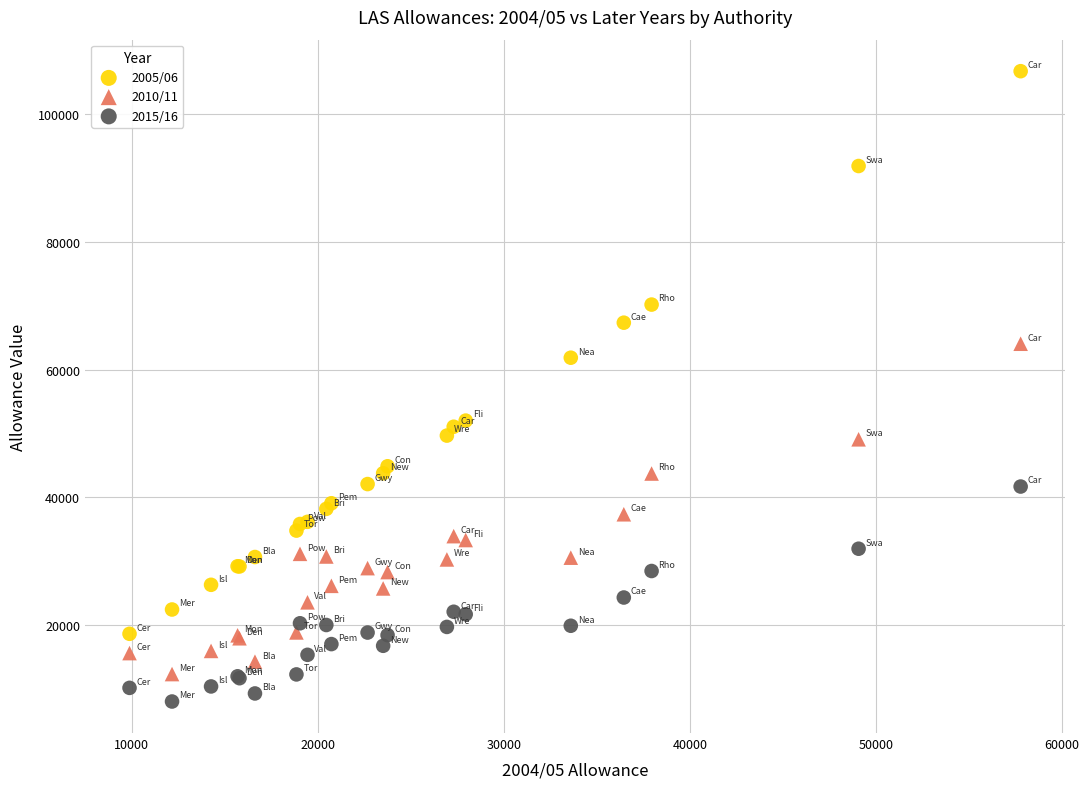

Which series contains the highest Y value?

2005/06